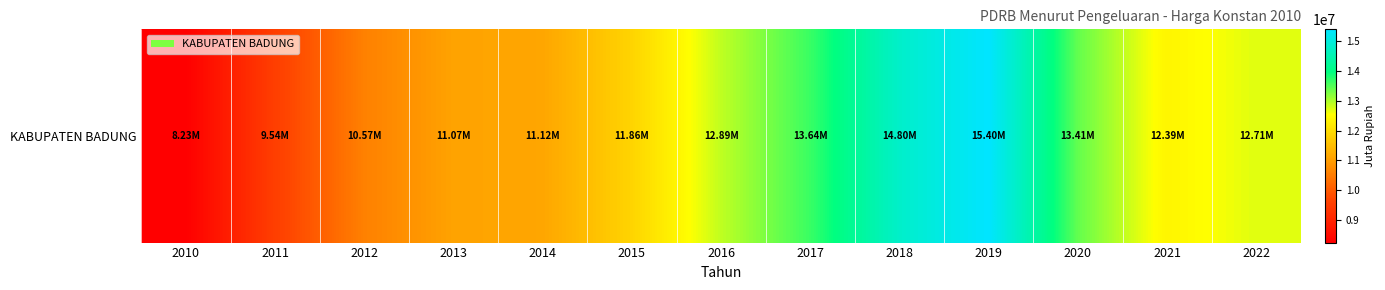

Rank the categories by value from lowest to highest.

2010, 2011, 2012, 2013, 2014, 2015, 2021, 2022, 2016, 2020, 2017, 2018, 2019